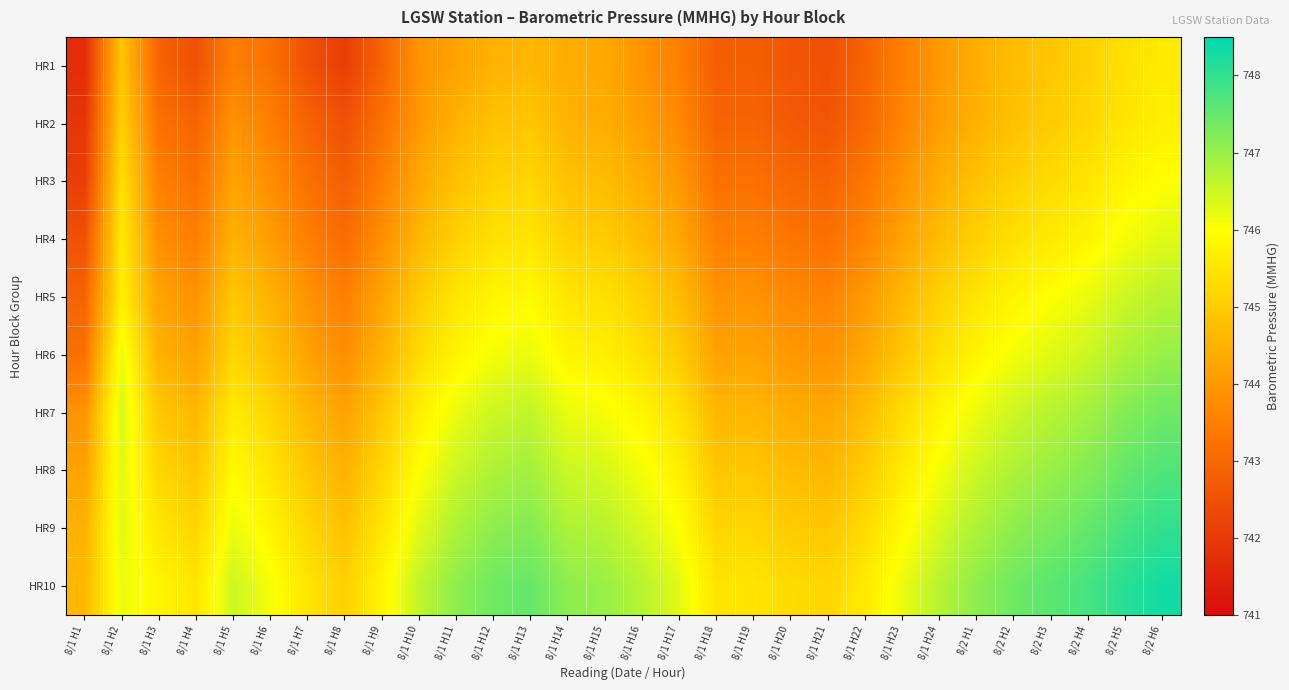

Reading left to right, list all the values displayed in this chart.

HR1: 8/1 H1=741.7	8/1 H2=744.9	8/1 H3=742.9	8/1 H4=742.5	8/1 H5=743.5	8/1 H6=743.2	8/1 H7=742.5	8/1 H8=742.1	8/1 H9=742.9	8/1 H10=743.9	8/1 H11=744.2	8/1 H12=744.5	8/1 H13=744.6	8/1 H14=744.4	8/1 H15=744.3	8/1 H16=743.9	8/1 H17=743.5	8/1 H18=742.8	8/1 H19=742.8	8/1 H20=742.6	8/1 H21=742.5	8/1 H22=742.9	8/1 H23=743.5	8/1 H24=744.0	8/2 H1=744.4	8/2 H2=744.7	8/2 H3=744.9	8/2 H4=745.1	8/2 H5=745.4	8/2 H6=745.6
HR2: 8/1 H1=741.9	8/1 H2=745.1	8/1 H3=743.2	8/1 H4=742.9	8/1 H5=743.9	8/1 H6=743.5	8/1 H7=742.9	8/1 H8=742.5	8/1 H9=743.2	8/1 H10=744.0	8/1 H11=744.5	8/1 H12=744.8	8/1 H13=744.9	8/1 H14=744.5	8/1 H15=744.4	8/1 H16=744.1	8/1 H17=743.7	8/1 H18=742.9	8/1 H19=742.9	8/1 H20=742.7	8/1 H21=742.6	8/1 H22=743.0	8/1 H23=743.6	8/1 H24=744.1	8/2 H1=744.5	8/2 H2=744.8	8/2 H3=745.0	8/2 H4=745.2	8/2 H5=745.5	8/2 H6=745.7
HR3: 8/1 H1=742.1	8/1 H2=745.4	8/1 H3=743.5	8/1 H4=743.2	8/1 H5=744.2	8/1 H6=743.8	8/1 H7=743.2	8/1 H8=742.8	8/1 H9=743.5	8/1 H10=744.3	8/1 H11=744.8	8/1 H12=745.1	8/1 H13=745.2	8/1 H14=744.8	8/1 H15=744.7	8/1 H16=744.4	8/1 H17=744.0	8/1 H18=743.2	8/1 H19=743.2	8/1 H20=743.0	8/1 H21=742.9	8/1 H22=743.3	8/1 H23=743.9	8/1 H24=744.4	8/2 H1=744.8	8/2 H2=745.1	8/2 H3=745.3	8/2 H4=745.5	8/2 H5=745.8	8/2 H6=746.0
HR4: 8/1 H1=742.5	8/1 H2=745.6	8/1 H3=743.8	8/1 H4=743.5	8/1 H5=744.5	8/1 H6=744.1	8/1 H7=743.5	8/1 H8=743.1	8/1 H9=743.8	8/1 H10=744.6	8/1 H11=745.1	8/1 H12=745.4	8/1 H13=745.5	8/1 H14=745.1	8/1 H15=745.0	8/1 H16=744.7	8/1 H17=744.3	8/1 H18=743.5	8/1 H19=743.5	8/1 H20=743.3	8/1 H21=743.2	8/1 H22=743.6	8/1 H23=744.2	8/1 H24=744.7	8/2 H1=745.1	8/2 H2=745.4	8/2 H3=745.6	8/2 H4=745.8	8/2 H5=746.1	8/2 H6=746.3
HR5: 8/1 H1=742.9	8/1 H2=745.7	8/1 H3=744.2	8/1 H4=743.9	8/1 H5=744.9	8/1 H6=744.5	8/1 H7=743.9	8/1 H8=743.5	8/1 H9=744.2	8/1 H10=745.0	8/1 H11=745.5	8/1 H12=745.8	8/1 H13=745.9	8/1 H14=745.5	8/1 H15=745.4	8/1 H16=745.1	8/1 H17=744.7	8/1 H18=743.9	8/1 H19=743.9	8/1 H20=743.7	8/1 H21=743.6	8/1 H22=744.0	8/1 H23=744.6	8/1 H24=745.1	8/2 H1=745.5	8/2 H2=745.8	8/2 H3=746.0	8/2 H4=746.2	8/2 H5=746.5	8/2 H6=746.7
HR6: 8/1 H1=743.2	8/1 H2=746.2	8/1 H3=744.5	8/1 H4=744.2	8/1 H5=745.2	8/1 H6=744.8	8/1 H7=744.2	8/1 H8=743.8	8/1 H9=744.5	8/1 H10=745.3	8/1 H11=745.8	8/1 H12=746.1	8/1 H13=746.2	8/1 H14=745.8	8/1 H15=745.7	8/1 H16=745.4	8/1 H17=745.0	8/1 H18=744.2	8/1 H19=744.2	8/1 H20=744.0	8/1 H21=743.9	8/1 H22=744.3	8/1 H23=744.9	8/1 H24=745.4	8/2 H1=745.8	8/2 H2=746.1	8/2 H3=746.3	8/2 H4=746.5	8/2 H5=746.8	8/2 H6=747.0
HR7: 8/1 H1=743.9	8/1 H2=746.4	8/1 H3=744.9	8/1 H4=744.6	8/1 H5=745.6	8/1 H6=745.2	8/1 H7=744.6	8/1 H8=744.2	8/1 H9=744.9	8/1 H10=745.7	8/1 H11=746.2	8/1 H12=746.5	8/1 H13=746.6	8/1 H14=746.2	8/1 H15=746.1	8/1 H16=745.8	8/1 H17=745.4	8/1 H18=744.6	8/1 H19=744.6	8/1 H20=744.4	8/1 H21=744.3	8/1 H22=744.7	8/1 H23=745.3	8/1 H24=745.8	8/2 H1=746.2	8/2 H2=746.5	8/2 H3=746.7	8/2 H4=746.9	8/2 H5=747.2	8/2 H6=747.4
HR8: 8/1 H1=744.2	8/1 H2=746.3	8/1 H3=745.2	8/1 H4=744.9	8/1 H5=745.9	8/1 H6=745.5	8/1 H7=744.9	8/1 H8=744.5	8/1 H9=745.2	8/1 H10=746.0	8/1 H11=746.5	8/1 H12=746.8	8/1 H13=746.9	8/1 H14=746.5	8/1 H15=746.4	8/1 H16=746.1	8/1 H17=745.7	8/1 H18=744.9	8/1 H19=744.9	8/1 H20=744.7	8/1 H21=744.6	8/1 H22=745.0	8/1 H23=745.6	8/1 H24=746.1	8/2 H1=746.5	8/2 H2=746.8	8/2 H3=747.0	8/2 H4=747.2	8/2 H5=747.5	8/2 H6=747.7
HR9: 8/1 H1=744.5	8/1 H2=746.3	8/1 H3=745.5	8/1 H4=745.2	8/1 H5=746.2	8/1 H6=745.8	8/1 H7=745.2	8/1 H8=744.8	8/1 H9=745.5	8/1 H10=746.3	8/1 H11=746.8	8/1 H12=747.1	8/1 H13=747.2	8/1 H14=746.8	8/1 H15=746.7	8/1 H16=746.4	8/1 H17=746.0	8/1 H18=745.2	8/1 H19=745.2	8/1 H20=745.0	8/1 H21=744.9	8/1 H22=745.3	8/1 H23=745.9	8/1 H24=746.4	8/2 H1=746.8	8/2 H2=747.1	8/2 H3=747.3	8/2 H4=747.5	8/2 H5=747.8	8/2 H6=748.0
HR10: 8/1 H1=744.6	8/1 H2=746.2	8/1 H3=745.8	8/1 H4=745.5	8/1 H5=746.5	8/1 H6=746.1	8/1 H7=745.5	8/1 H8=745.1	8/1 H9=745.8	8/1 H10=746.6	8/1 H11=747.1	8/1 H12=747.4	8/1 H13=747.5	8/1 H14=747.1	8/1 H15=747.0	8/1 H16=746.7	8/1 H17=746.3	8/1 H18=745.5	8/1 H19=745.5	8/1 H20=745.3	8/1 H21=745.2	8/1 H22=745.6	8/1 H23=746.2	8/1 H24=746.7	8/2 H1=747.1	8/2 H2=747.4	8/2 H3=747.6	8/2 H4=747.8	8/2 H5=748.1	8/2 H6=748.3